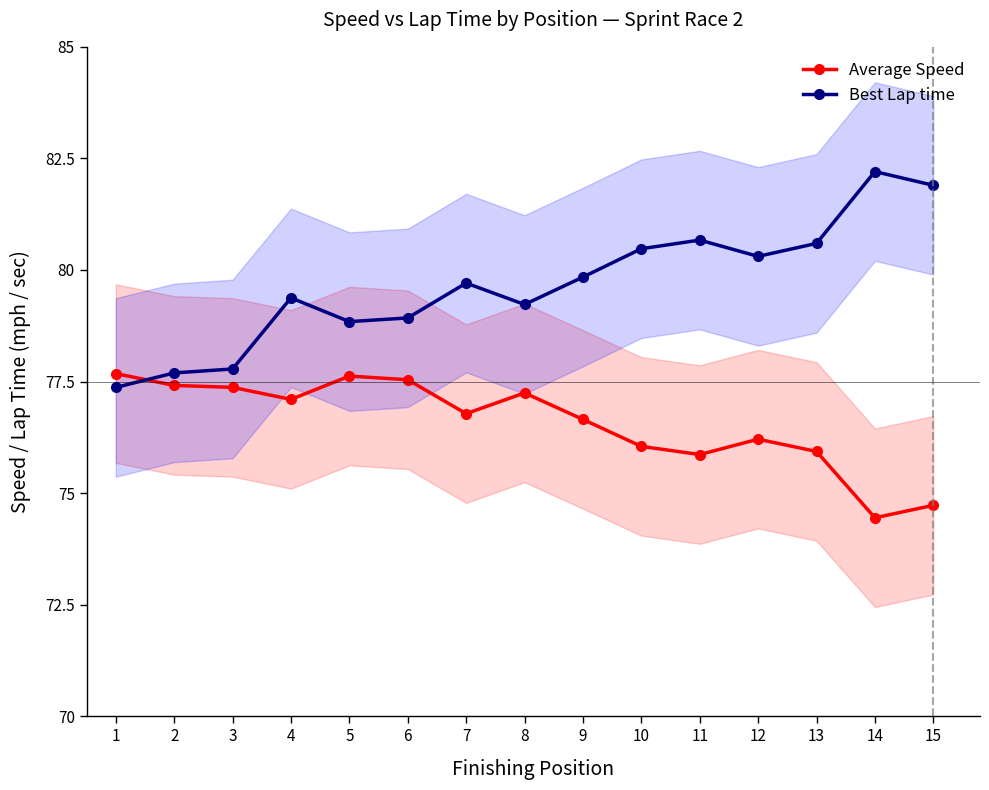

Rank the series by their maximum value, from highest to lowest.

Best Lap time, Average Speed